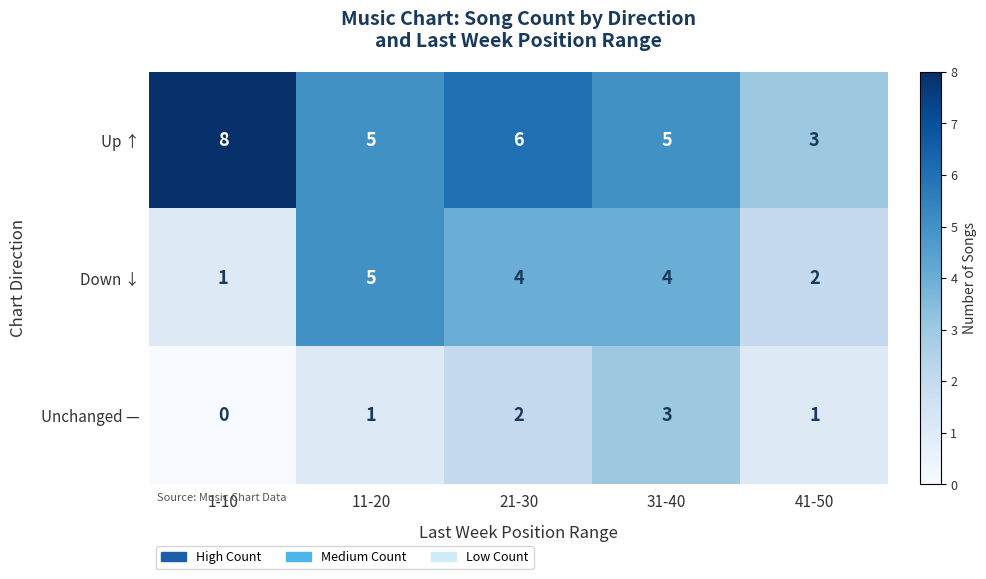

List the series in order of their peak value, highest first.

Up ↑, Down ↓, Unchanged —